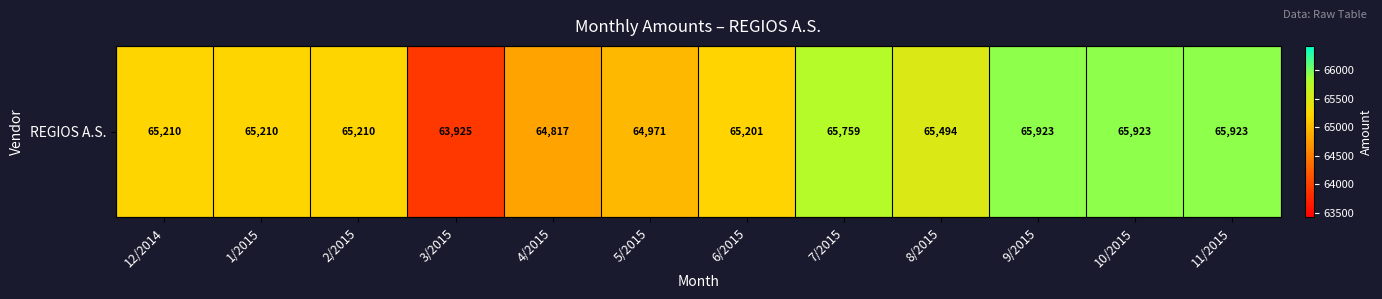

Reading left to right, list all the values displayed in this chart.

65210.4	65210.4	65210.4	63924.7	64816.7	64971.2	65201.0	65758.9	65494.0	65923.0	65923.0	65923.0